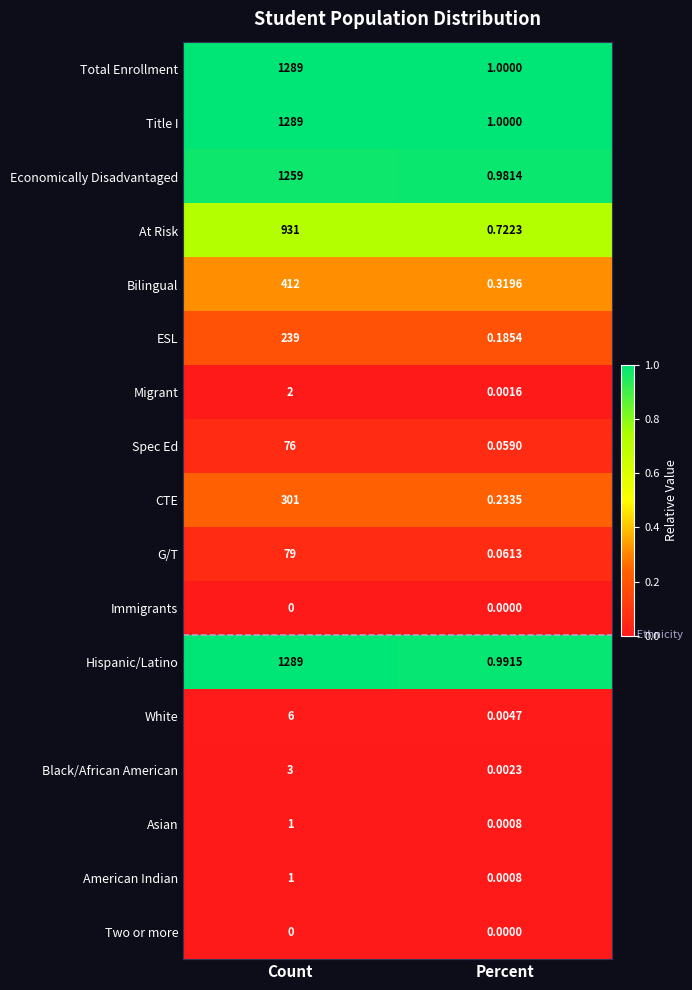

Between Count and Percent, which series saw the biggest shift?

Hispanic/Latino